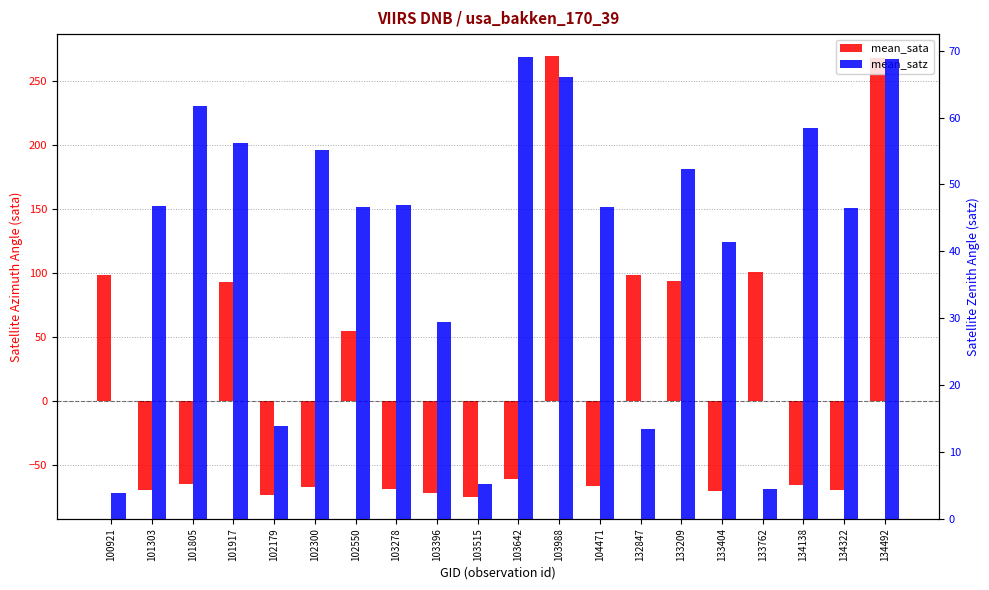

Which series has the widest spread of values?

mean_sata